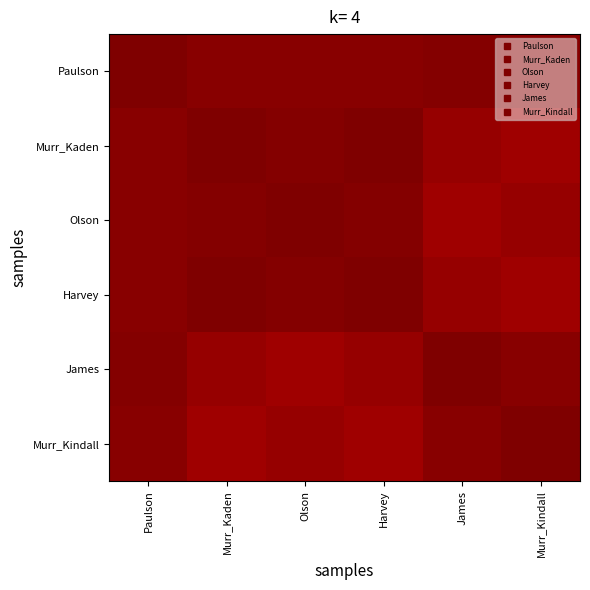

Rank the series at Paulson from highest to lowest value.

Paulson, James, Murr_Kindall, Murr_Kaden, Olson, Harvey